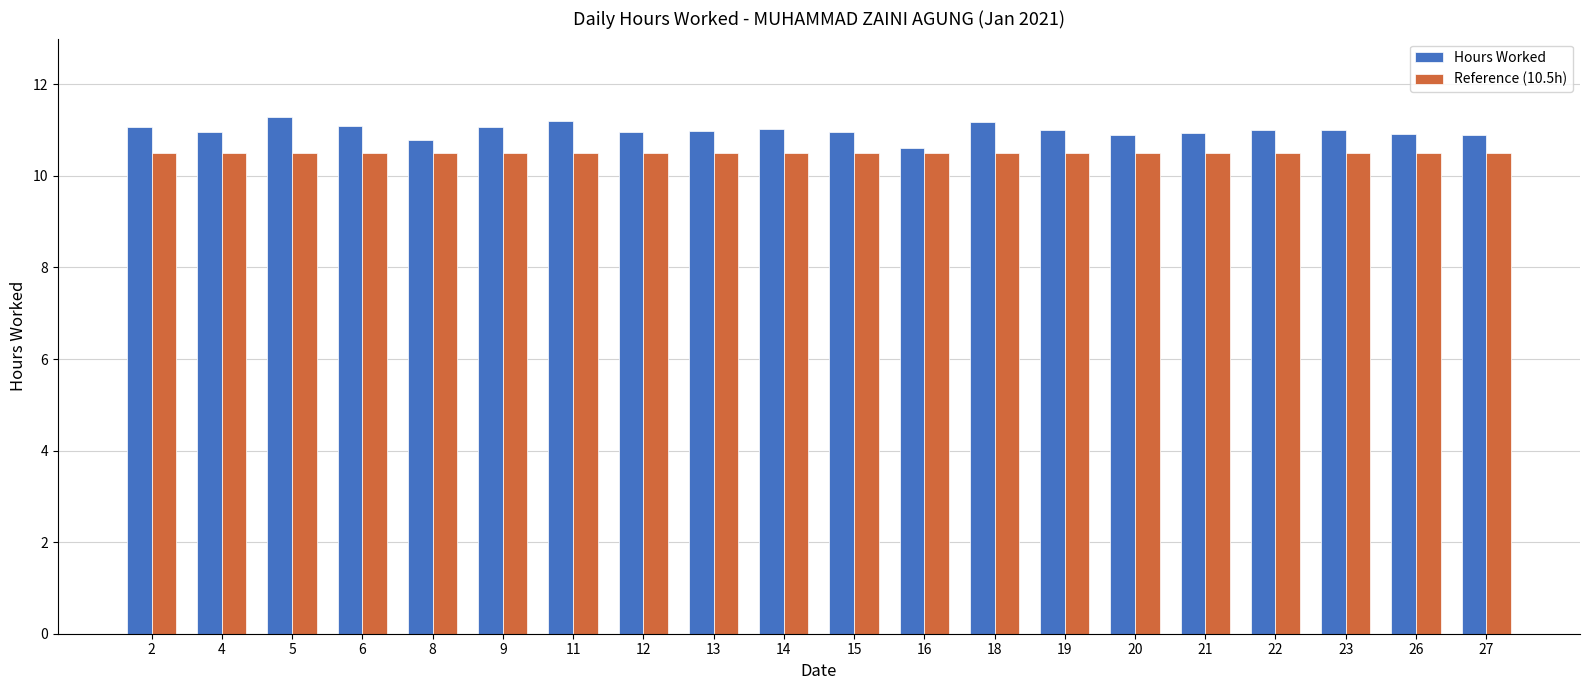

What is the average value of the Hours Worked series?

11.0